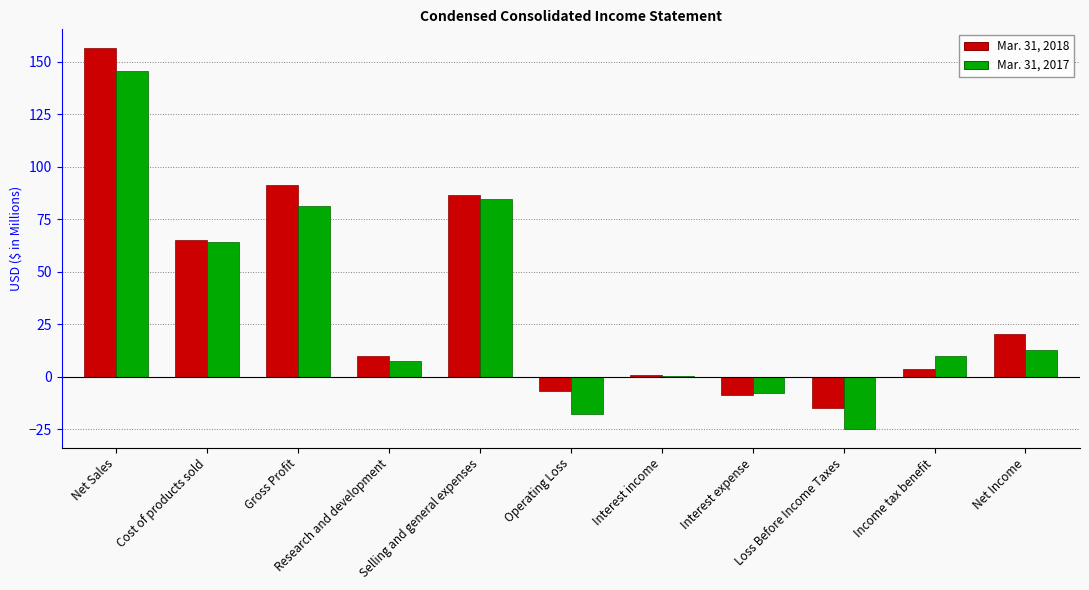

Which category has the highest value in the Mar. 31, 2017 series?

Net Sales